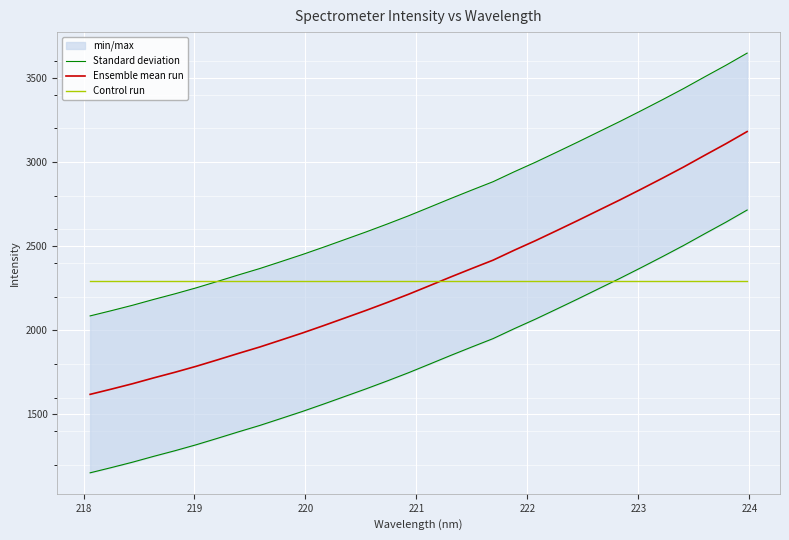

Count the number of categories in the chart.

32